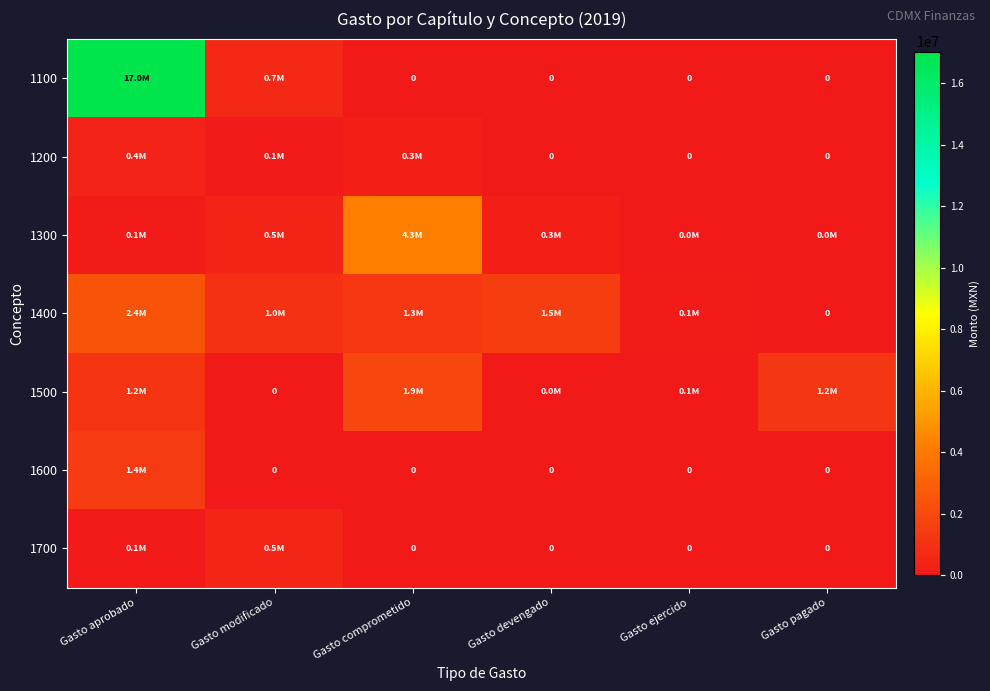

The value of 1300 at Gasto modificado is 489510. True or false?

True